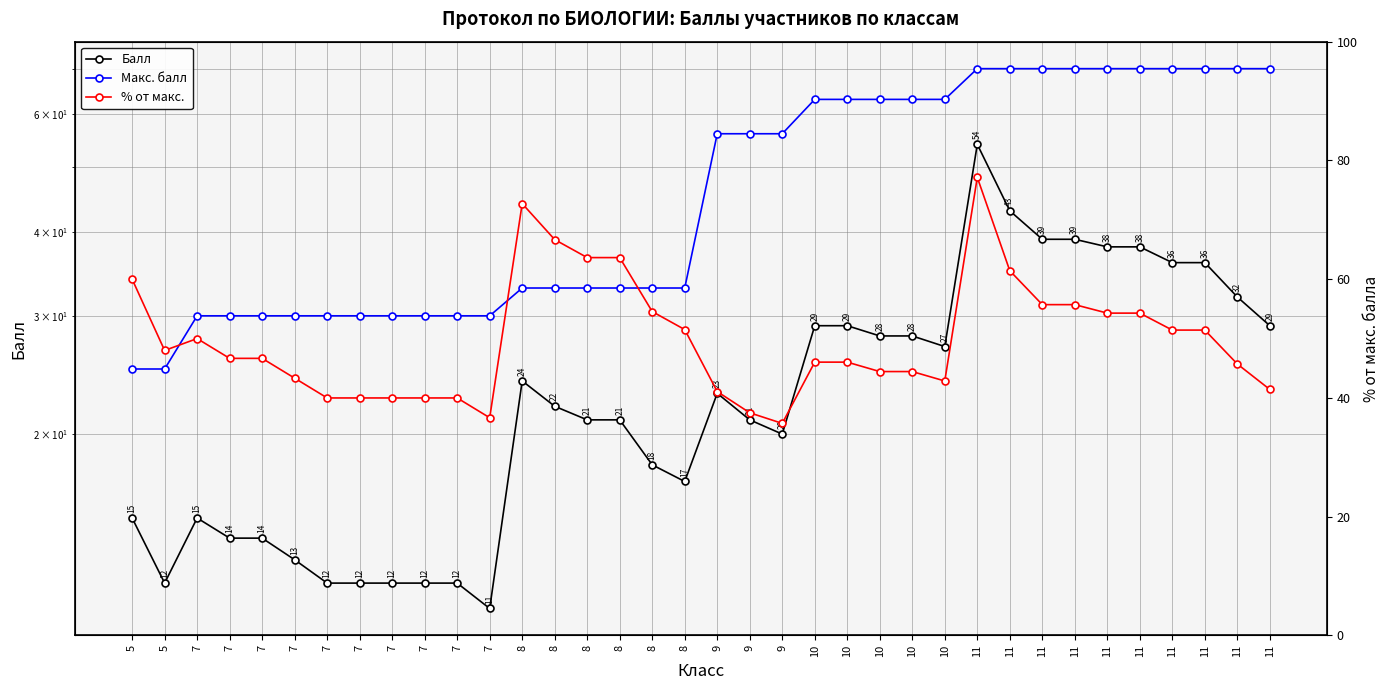

Where does the Балл series first go above 22?

8